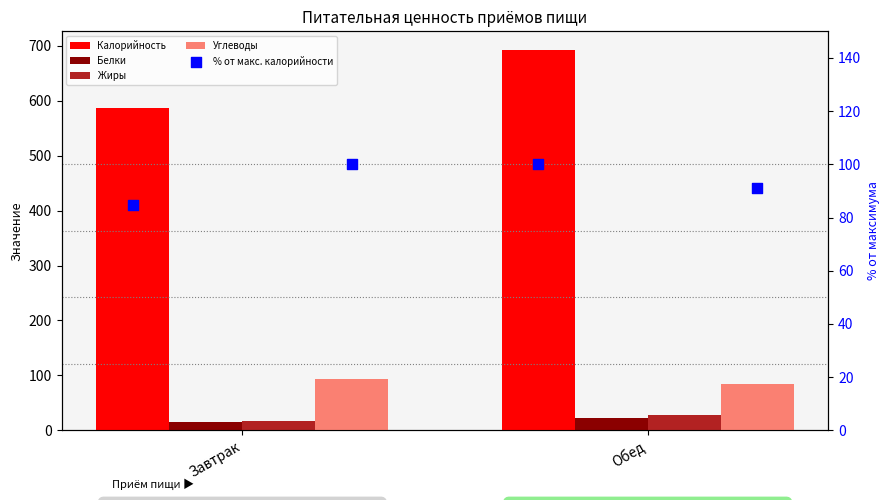

At how many categories does at least one series exceed 477?

2